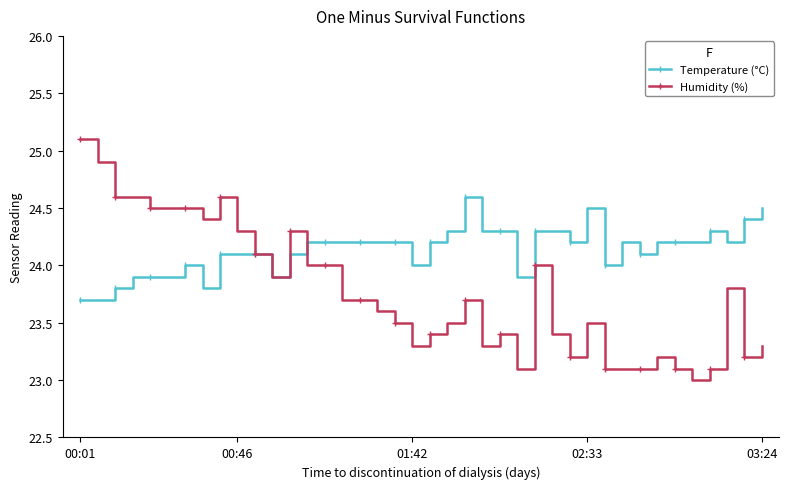

True or false: Humidity (%) has more than 2 interior local peaks.

True